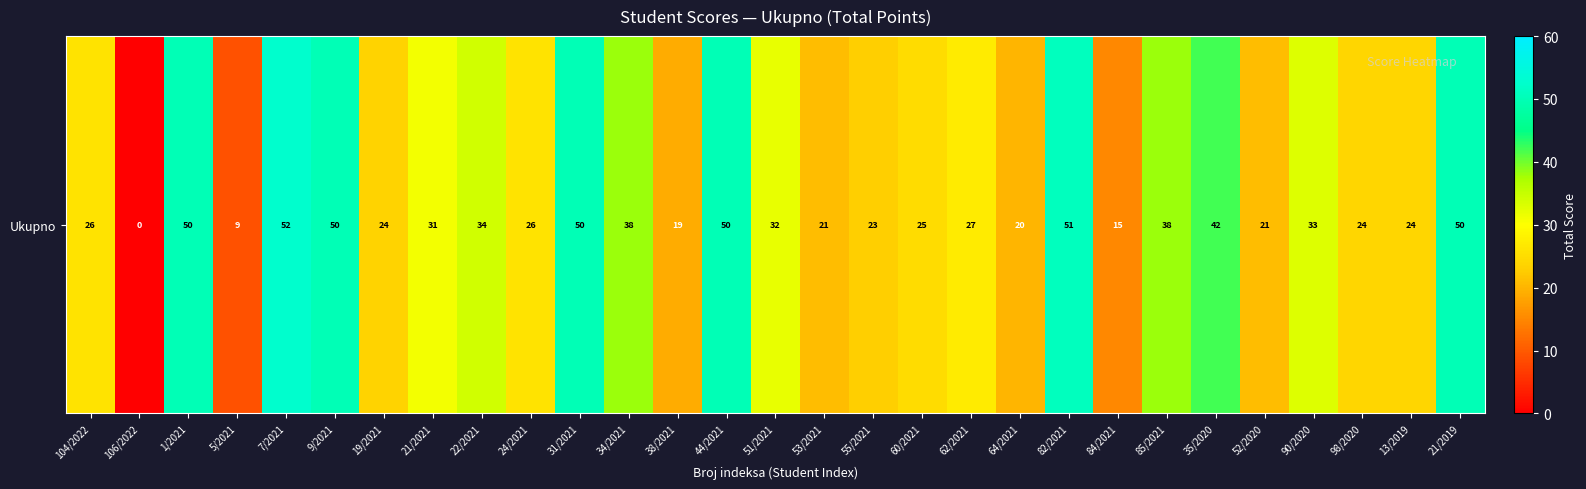

What value does the data have at 60/2021?

25.0